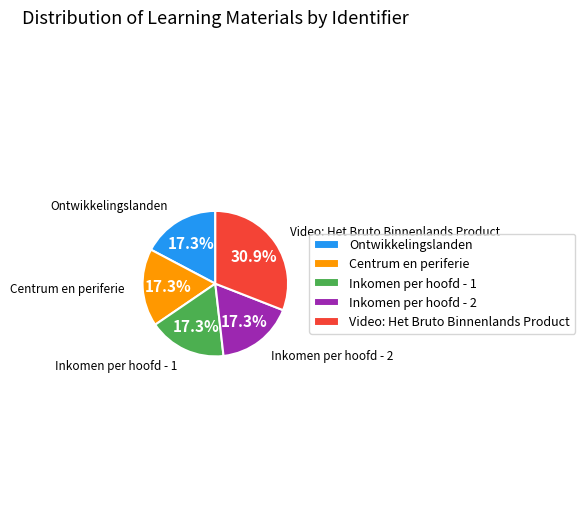

Is it true that Inkomen per hoofd - 2 is 17% of the pie?

True